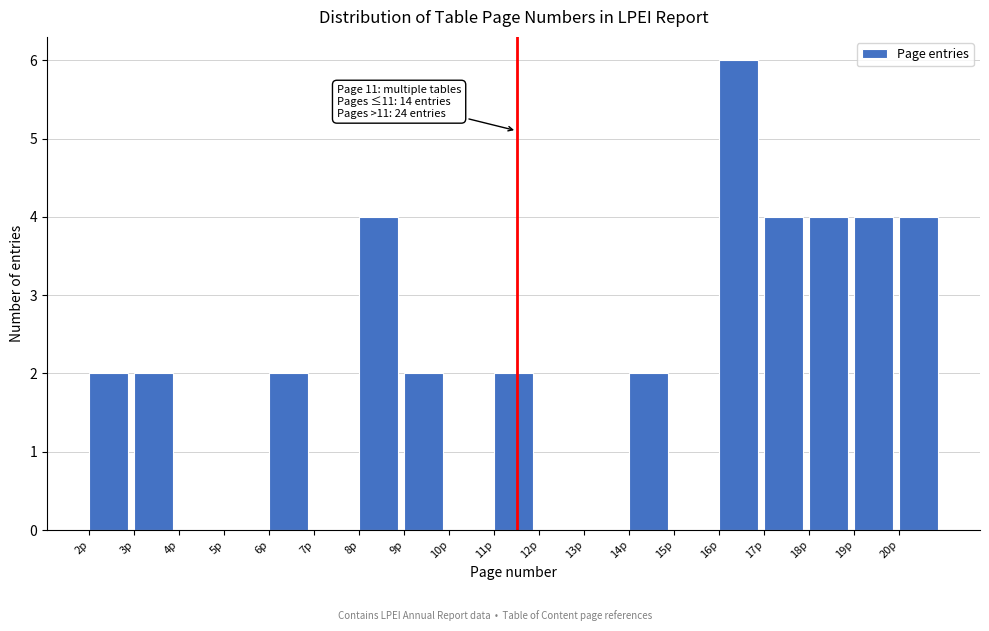

Over which range of the x-axis is the bar tallest?

16 to 17